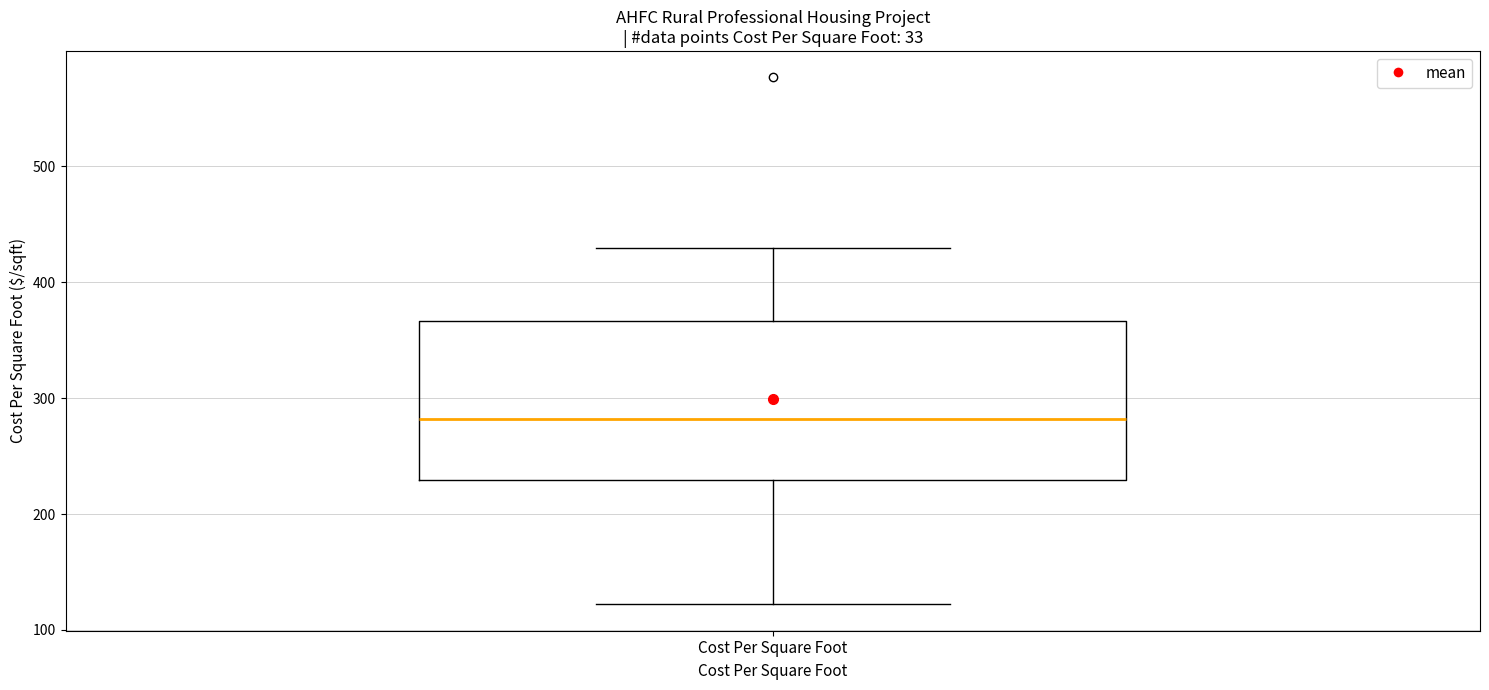

Transcribe this box plot: give where the median line is, the range the box spans, and where the two whiskers end, as read against the y-axis. The values are not printed on the chart, so give them approximately, as read against the axis.

median 280, box 230 to 370, whiskers 120 to 430